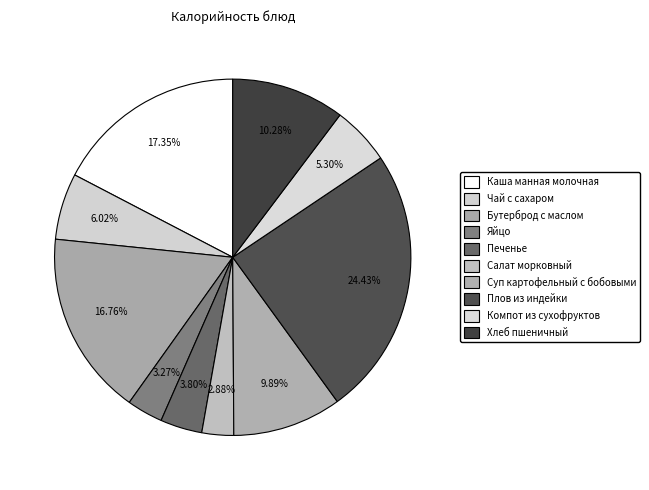

To the nearest percent, what is the combined percentage of Яйцо and Компот из сухофруктов?

9%